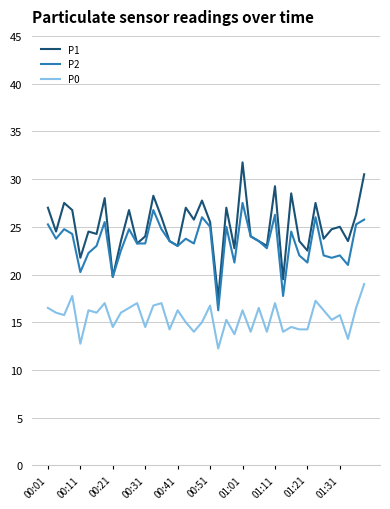

Rank the series by their average value, from lowest to highest.

P0, P2, P1